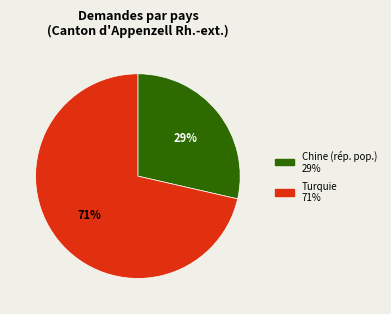

How many segments does this pie chart have?

2